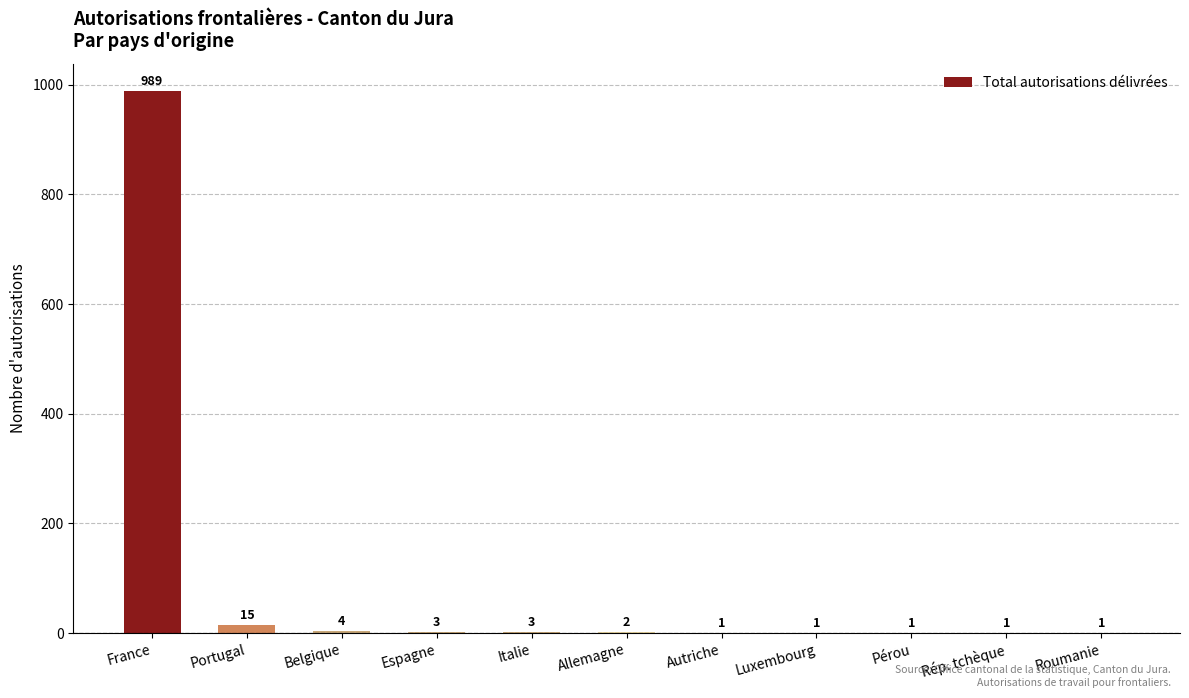

What is the change in value from Portugal to Luxembourg?

-14